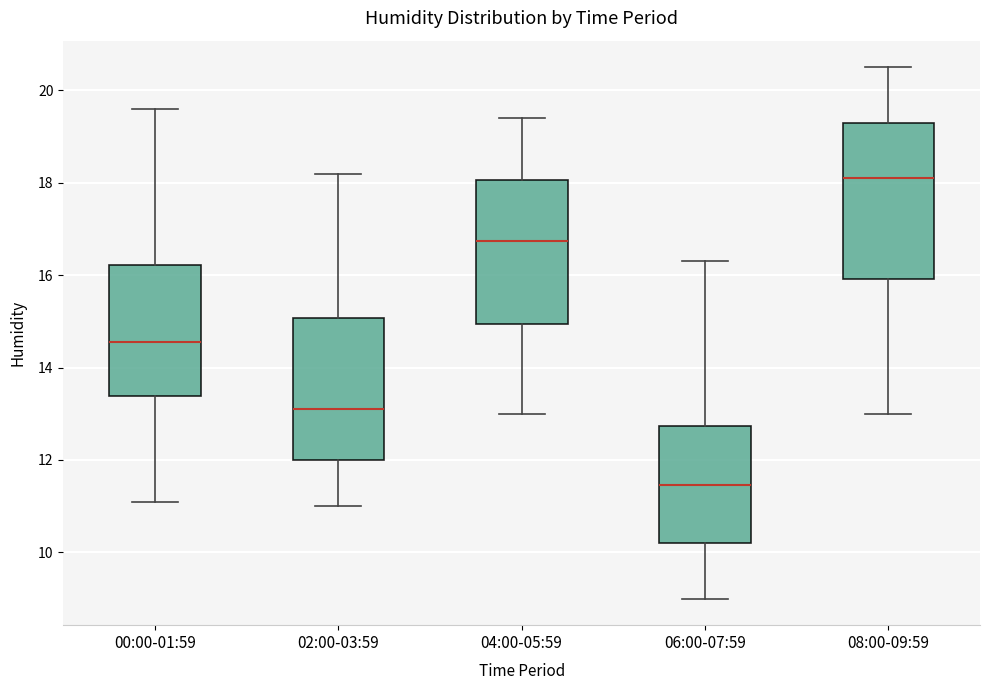

Comparing the boxes themselves (not the whiskers), which one is the tallest?

08:00-09:59